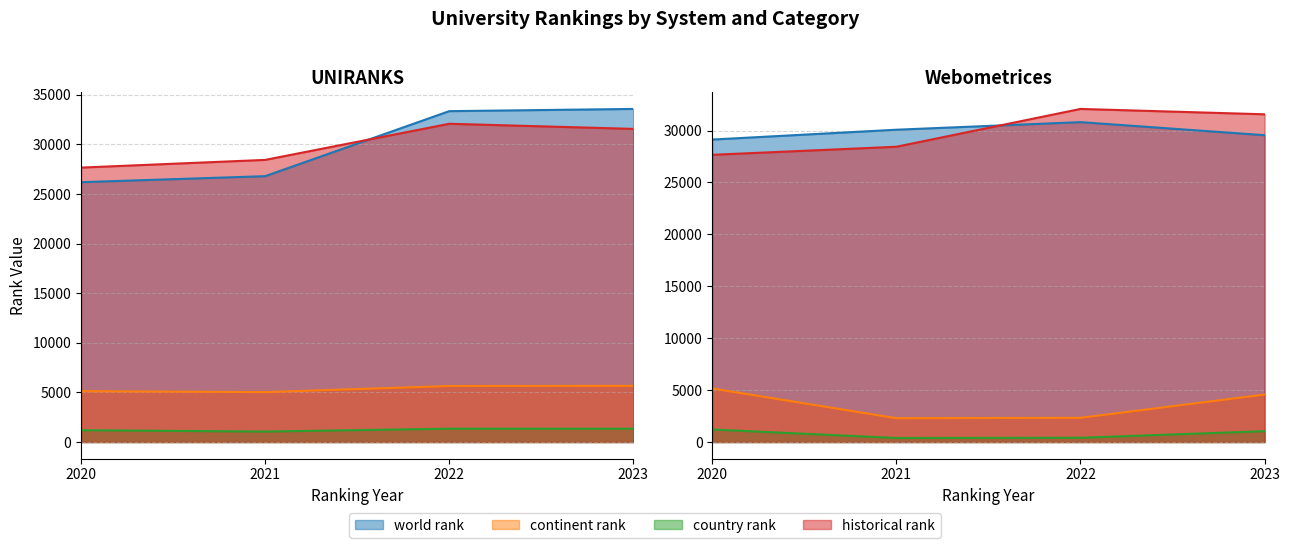

What is the value of the world rank point at the 6th from the left?

26803.0